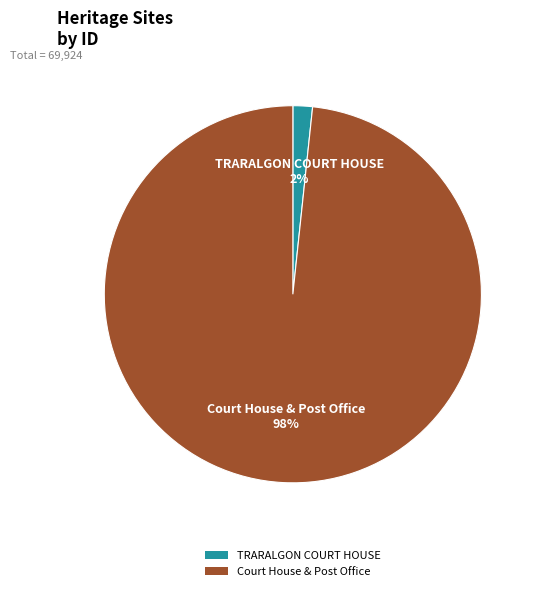

To the nearest percent, what is the average slice percentage?

50%